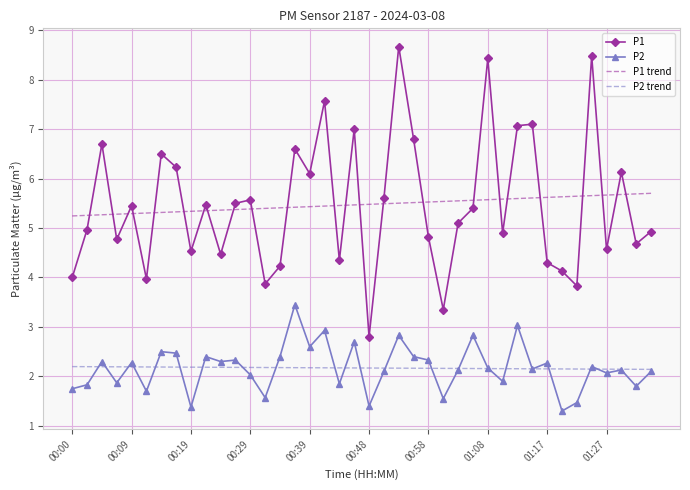

True or false: P1 and P2 trend cross at least once.

False